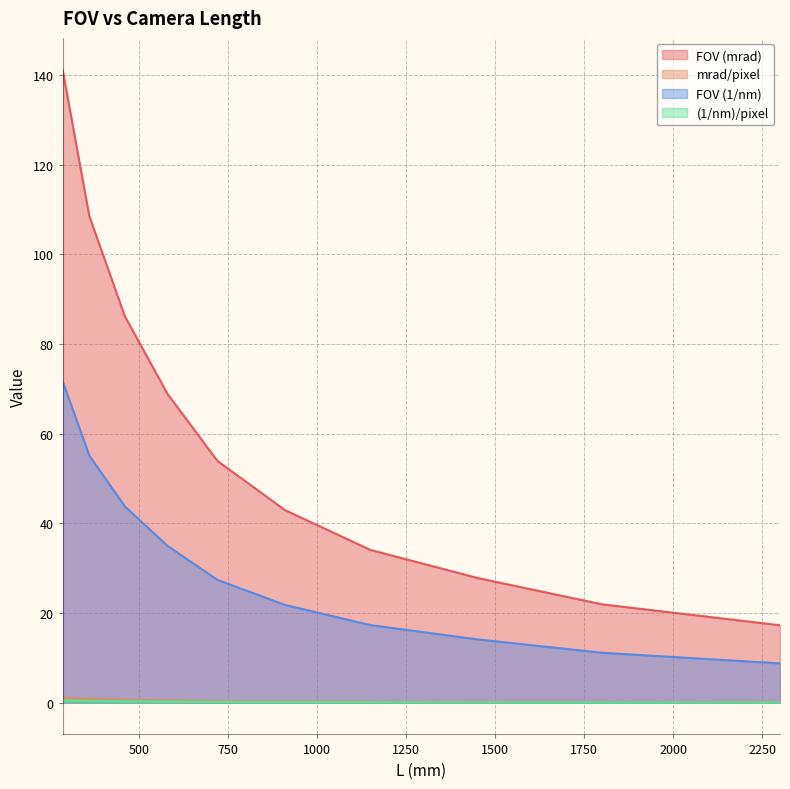

What is the greatest value displayed?

141.2